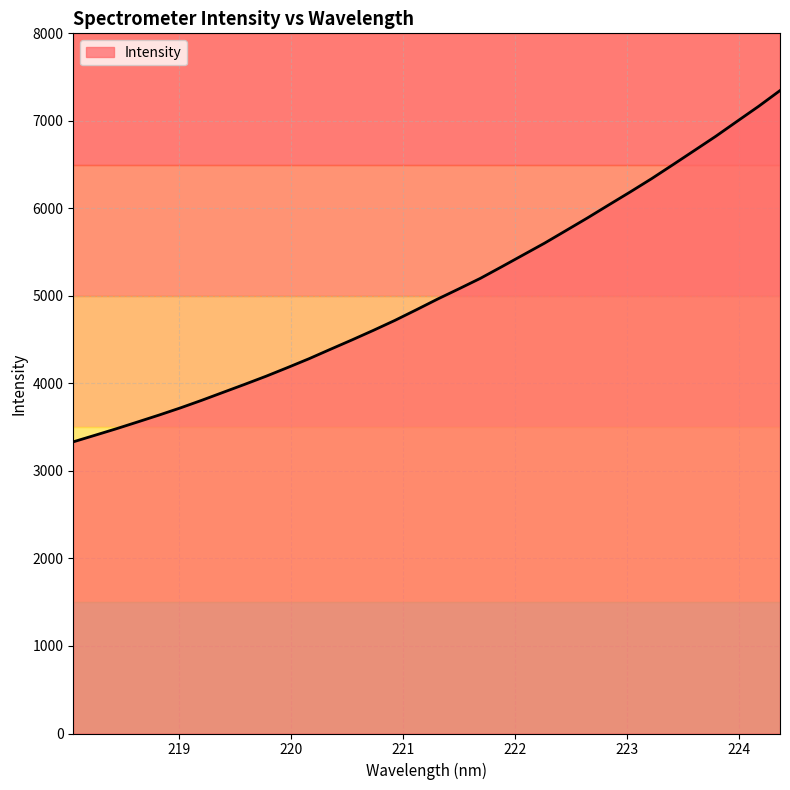

What is the minimum value shown in the chart?

3332.6